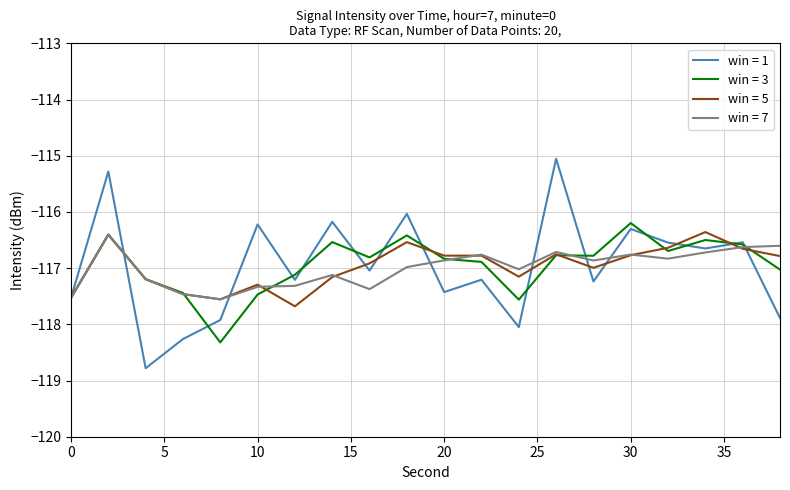

Which series has the widest spread of values?

win = 1